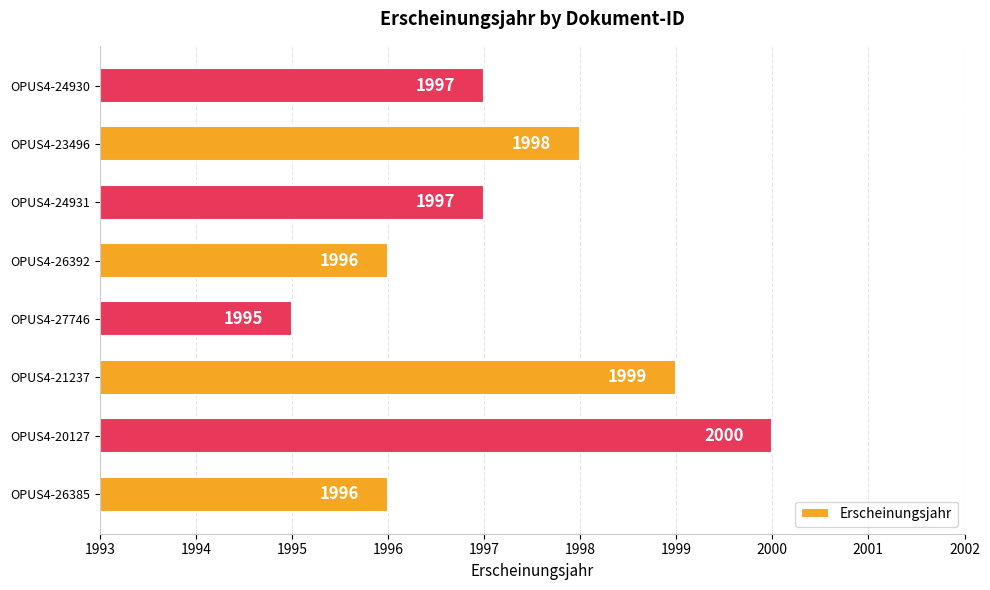

Reading top to bottom, list all the values displayed in this chart.

1997	1998	1997	1996	1995	1999	2000	1996